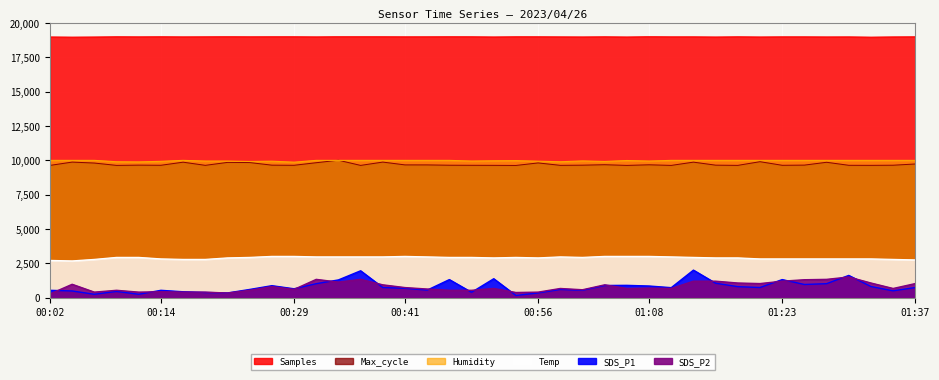

Reading left to right, what are all the values shown in this chart?

Samples: 00:02=18982.4	00:04=18969.0	00:07=18979.2	00:09=18996.1	00:12=18989.5	00:14=18996.3	00:17=18987.5	00:19=18992.8	00:22=18998.9	00:24=18992.7	00:26=18996.1	00:29=18995.9	00:31=18986.7	00:34=18999.7	00:36=18998.5	00:39=18996.5	00:41=18992.0	00:43=18993.2	00:46=18997.3	00:48=18995.0	00:51=18981.8	00:53=18995.9	00:56=18994.8	00:58=18988.2	01:01=18982.6	01:03=18993.7	01:05=18979.5	01:08=19000.0	01:10=18989.8	01:13=18990.7	01:15=18978.8	01:18=18994.0	01:20=18980.8	01:23=18991.0	01:25=18990.6	01:27=18983.7	01:30=18987.9	01:32=18967.9	01:35=18985.5	01:37=18993.3
Max_cycle: 00:02=9624.2	00:04=9864.9	00:07=9794.8	00:09=9624.6	00:12=9643.4	00:14=9633.3	00:17=9858.2	00:19=9628.0	00:22=9842.4	00:24=9830.8	00:26=9641.5	00:29=9632.3	00:31=9819.3	00:34=10000.0	00:36=9624.2	00:39=9865.4	00:41=9660.2	00:43=9659.7	00:46=9637.1	00:48=9631.9	00:51=9628.0	00:53=9620.3	00:56=9803.9	00:58=9628.0	01:01=9640.5	01:03=9673.7	01:05=9624.2	01:08=9667.9	01:10=9624.2	01:13=9861.1	01:15=9641.5	01:18=9626.1	01:20=9893.8	01:23=9631.9	01:25=9644.8	01:27=9850.5	01:30=9631.4	01:32=9628.0	01:35=9637.6	01:37=9726.5
SDS_P1: 00:02=530.1	00:04=481.9	00:07=241.0	00:09=448.2	00:12=241.0	00:14=530.1	00:17=424.1	00:19=371.1	00:22=337.3	00:24=592.8	00:26=867.5	00:29=641.0	00:31=1012.0	00:34=1286.7	00:36=1951.8	00:39=732.5	00:41=674.7	00:43=544.6	00:46=1310.8	00:48=385.5	00:51=1373.5	00:53=154.2	00:56=337.3	00:58=592.8	01:01=530.1	01:03=881.9	01:05=891.6	01:08=843.4	01:10=722.9	01:13=2000.0	01:15=1045.8	01:18=795.2	01:20=732.5	01:23=1310.8	01:25=954.2	01:27=1012.0	01:30=1614.5	01:32=804.8	01:35=491.6	01:37=732.5
SDS_P2: 00:02=265.5	00:04=969.0	00:07=398.2	00:09=531.0	00:12=398.2	00:14=424.8	00:17=398.2	00:19=398.2	00:22=331.9	00:24=531.0	00:26=796.5	00:29=597.3	00:31=1327.4	00:34=1128.3	00:36=1327.4	00:39=929.2	00:41=730.1	00:43=623.9	00:46=531.0	00:48=531.0	00:51=663.7	00:53=371.7	00:56=398.2	00:58=663.7	01:01=570.8	01:03=929.2	01:05=663.7	01:08=690.3	01:10=663.7	01:13=1194.7	01:15=1194.7	01:18=1061.9	01:20=1022.1	01:23=1194.7	01:25=1300.9	01:27=1327.4	01:30=1500.0	01:32=1061.9	01:35=663.7	01:37=1022.1
Humidity: 00:02=9990.0	00:04=9990.0	00:07=9990.0	00:09=9890.0	00:12=9880.0	00:14=9920.0	00:17=9990.0	00:19=9940.0	00:22=9940.0	00:24=9910.0	00:26=9930.0	00:29=9860.0	00:31=9990.0	00:34=9990.0	00:36=9990.0	00:39=9990.0	00:41=9990.0	00:43=9990.0	00:46=9990.0	00:48=9940.0	00:51=9960.0	00:53=9970.0	00:56=9930.0	00:58=9890.0	01:01=9950.0	01:03=9910.0	01:05=9980.0	01:08=9940.0	01:10=9990.0	01:13=9990.0	01:15=9990.0	01:18=9990.0	01:20=9990.0	01:23=9990.0	01:25=9990.0	01:27=9990.0	01:30=9990.0	01:32=9990.0	01:35=9990.0	01:37=9990.0
Temp: 00:02=2707.3	00:04=2670.7	00:07=2780.5	00:09=2926.8	00:12=2926.8	00:14=2817.1	00:17=2780.5	00:19=2780.5	00:22=2890.2	00:24=2926.8	00:26=3000.0	00:29=3000.0	00:31=2963.4	00:34=2963.4	00:36=2963.4	00:39=2963.4	00:41=3000.0	00:43=2963.4	00:46=2926.8	00:48=2926.8	00:51=2890.2	00:53=2926.8	00:56=2890.2	00:58=2963.4	01:01=2926.8	01:03=3000.0	01:05=3000.0	01:08=3000.0	01:10=2963.4	01:13=2926.8	01:15=2890.2	01:18=2890.2	01:20=2817.1	01:23=2817.1	01:25=2817.1	01:27=2817.1	01:30=2817.1	01:32=2817.1	01:35=2780.5	01:37=2743.9